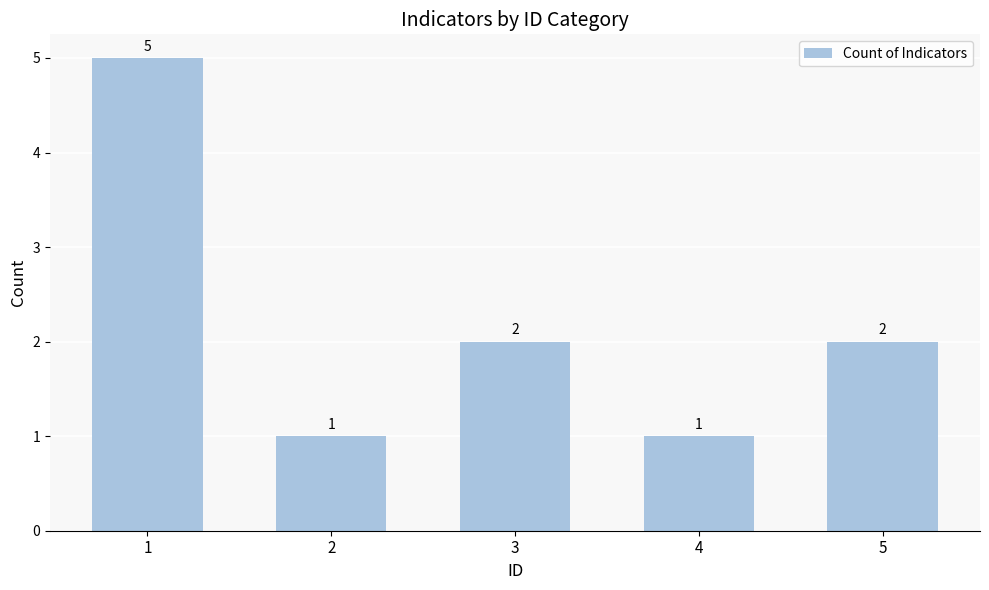

What is the smallest value displayed?

1